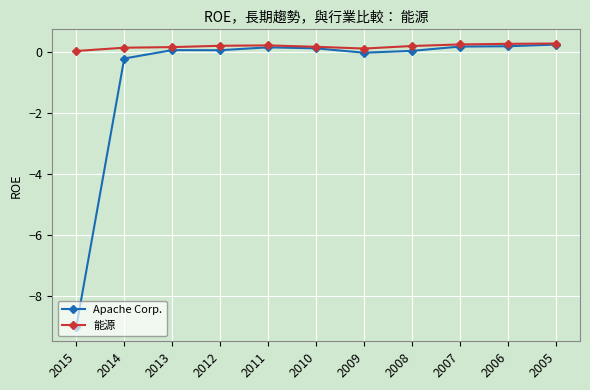

At which category does the chart reach its minimum across all series?

2015